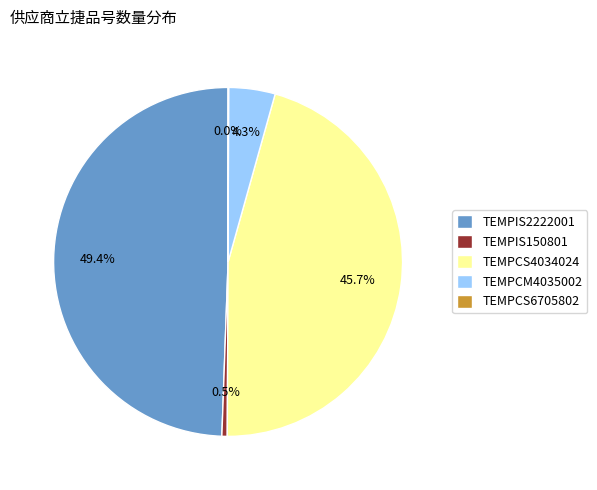

What is the total percentage of TEMPIS150801 and TEMPCS4034024?

46.2%